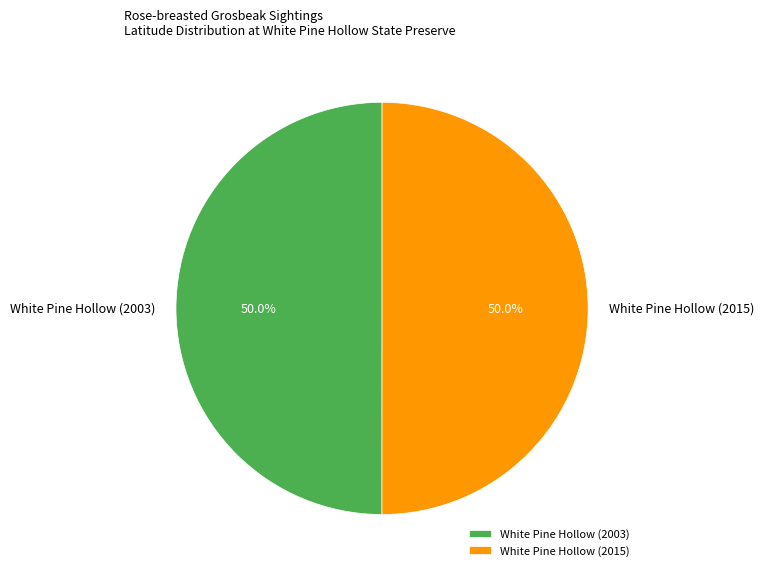

Approximately how many times larger is the value at White Pine Hollow (2003) compared to White Pine Hollow (2015)?

1.0